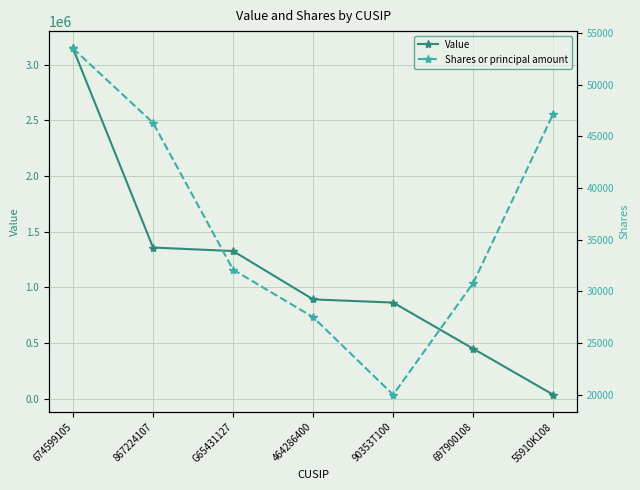

List the labels in order of Value value, smallest first.

55910K108, 697900108, 90353T100, 464286400, G65431127, 867224107, 674599105